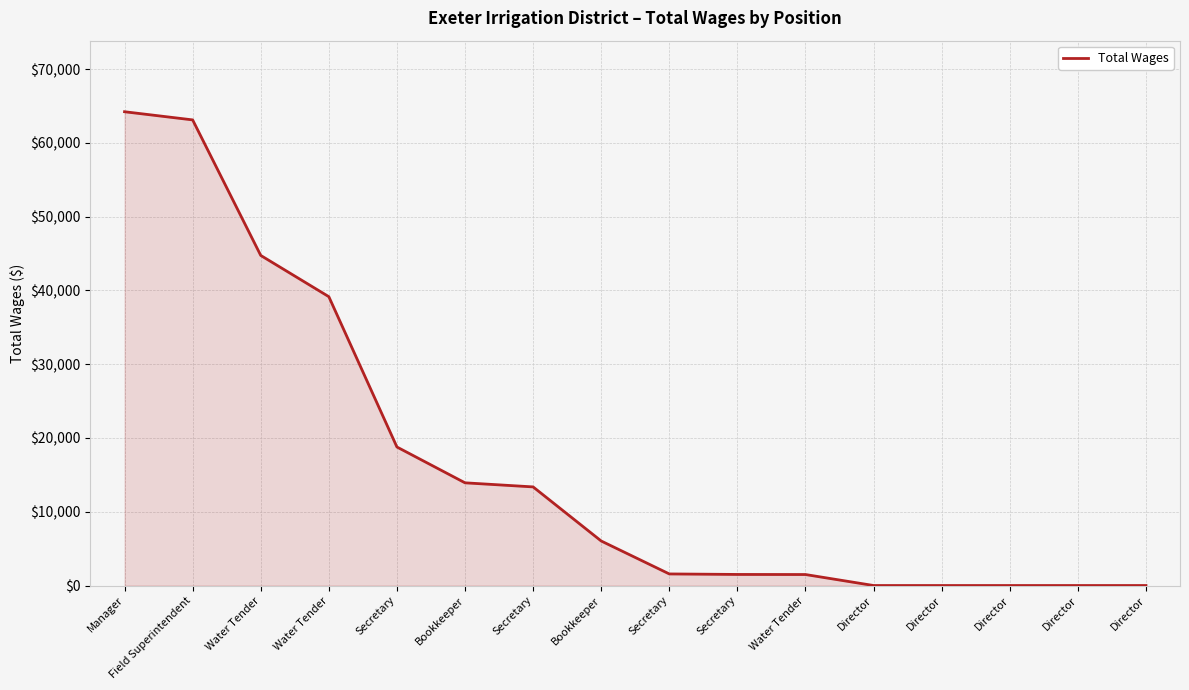

What is the value of the 3rd point from the left?

44742